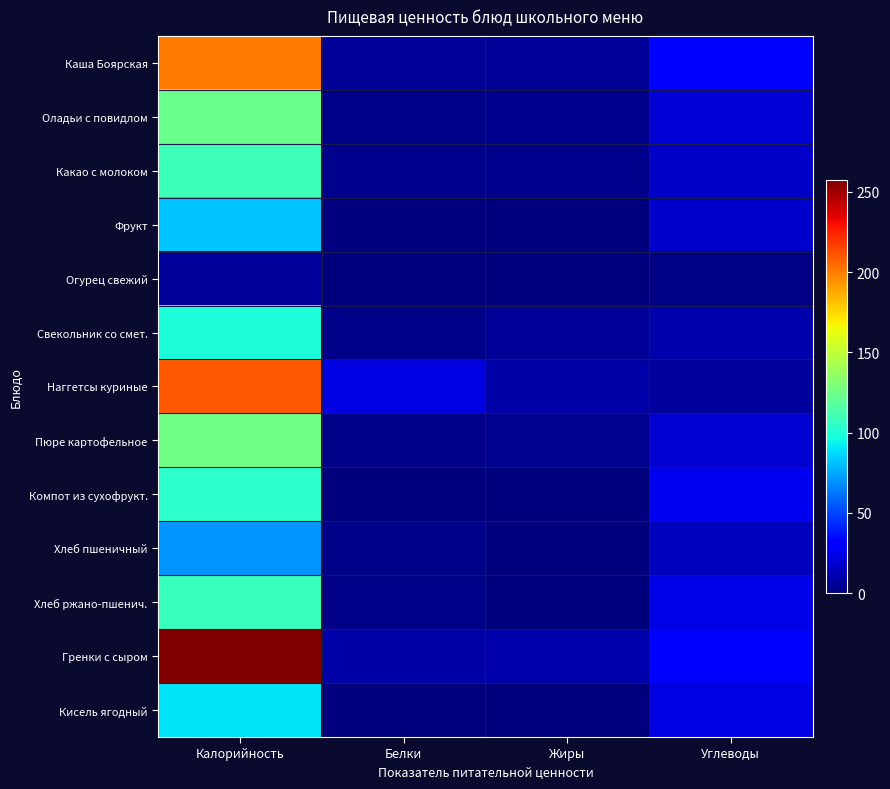

Reading right to left, extract all data points from this chart.

Каша Боярская: Углеводы=31.6	Жиры=5.8	Белки=5.6	Калорийность=201.2
Оладьи с повидлом: Углеводы=19.8	Жиры=3.6	Белки=2.8	Калорийность=123.0
Какао с молоком: Углеводы=16.3	Жиры=3.1	Белки=3.9	Калорийность=108.7
Фрукт: Углеводы=17.8	Жиры=0.8	Белки=0.8	Калорийность=81.6
Огурец свежий: Углеводы=1.1	Жиры=0.1	Белки=0.4	Калорийность=6.8
Свекольник со смет.: Углеводы=10.2	Жиры=5.5	Белки=2.1	Калорийность=99.0
Наггетсы куриные: Углеводы=7.7	Жиры=9.9	Белки=22.3	Калорийность=209.5
Пюре картофельное: Углеводы=18.8	Жиры=4.3	Белки=2.9	Калорийность=125.6
Компот из сухофрукт.: Углеводы=25.7	Жиры=0.0	Белки=0.4	Калорийность=104.4
Хлеб пшеничный: Углеводы=14.8	Жиры=0.2	Белки=2.3	Калорийность=70.3
Хлеб ржано-пшенич.: Углеводы=23.8	Жиры=0.4	Белки=2.2	Калорийность=108.0
Гренки с сыром: Углеводы=31.1	Жиры=10.7	Белки=9.1	Калорийность=257.5
Кисель ягодный: Углеводы=22.4	Жиры=0.1	Белки=0.1	Калорийность=90.5